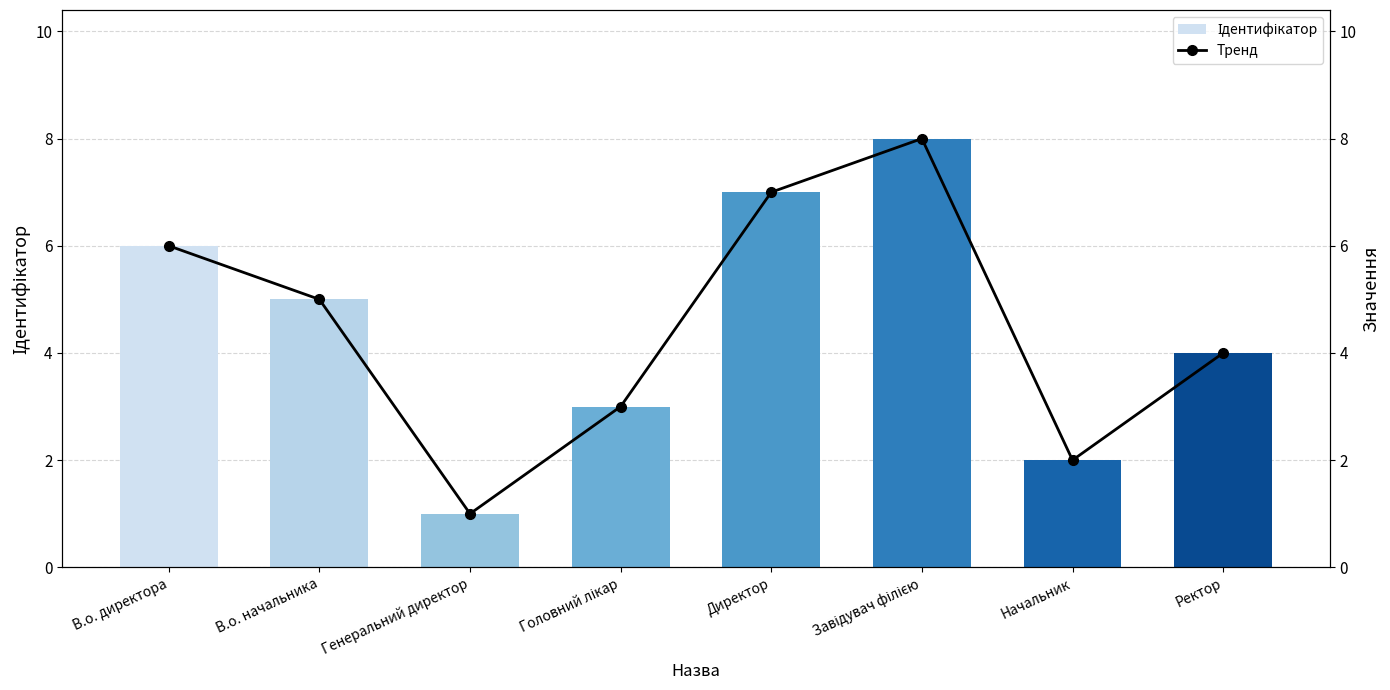

Rank the series at Начальник from lowest to highest value.

Ідентифікатор, Тренд